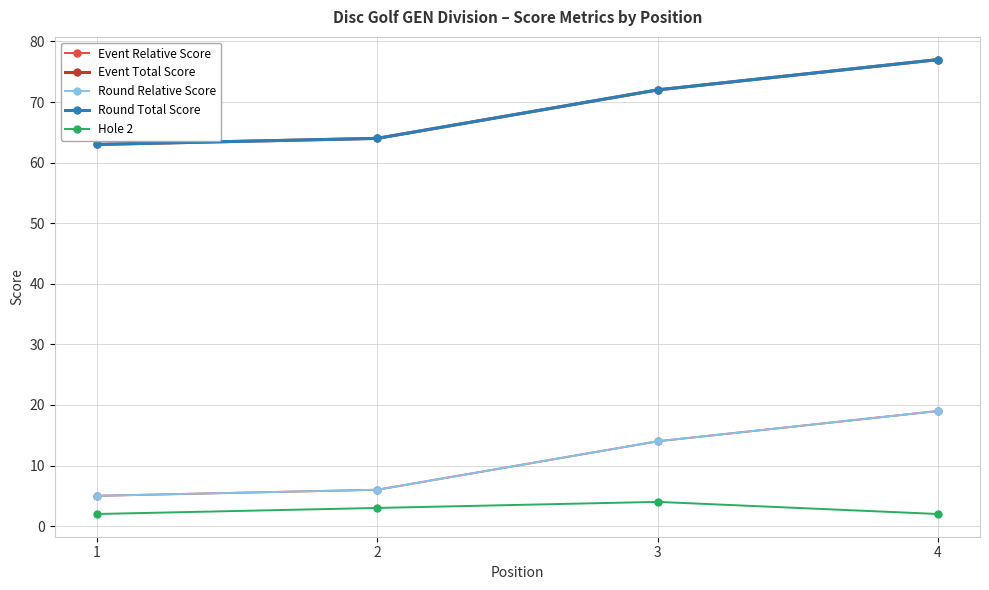

At how many categories does at least one series exceed 42?

4